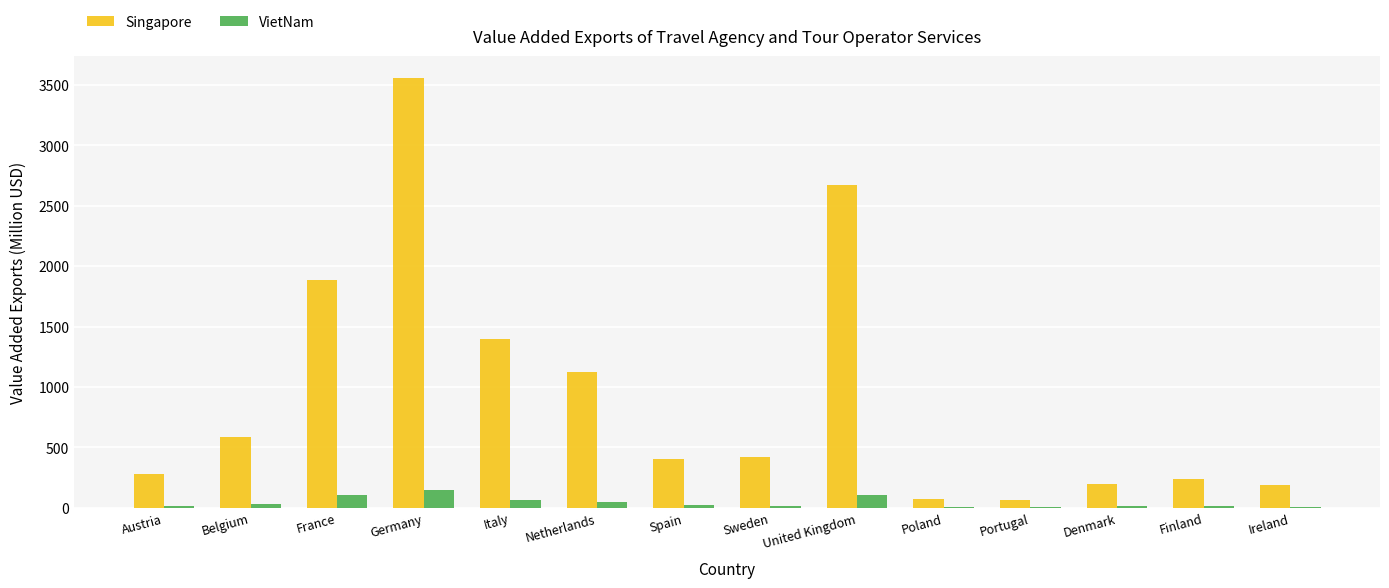

Which category has the highest value in the Singapore series?

Germany